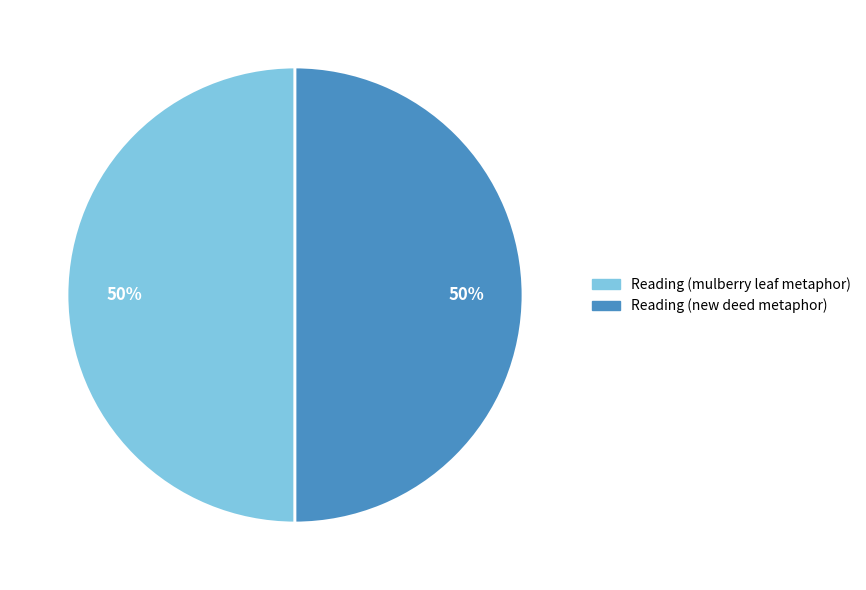

Count the number of slices in the pie.

2